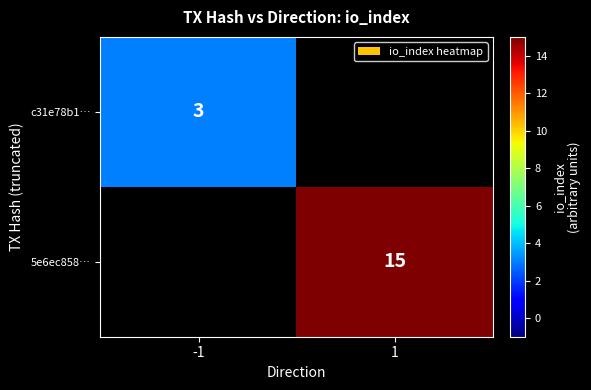

Is it true that 5e6ec858… equals 22 at 1?

False